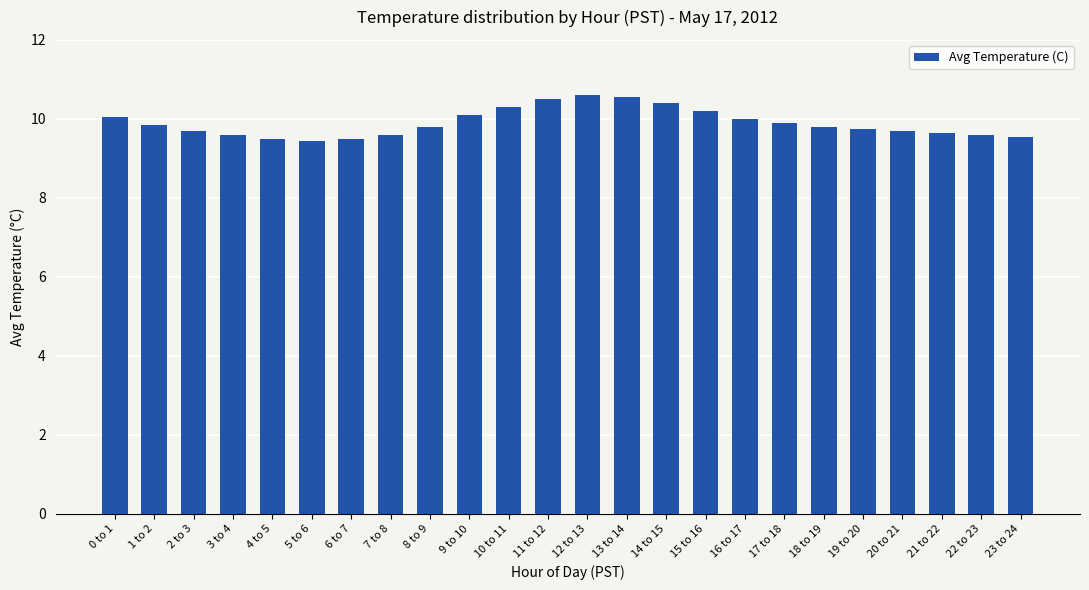

What is the sum of the values at 4 to 5 and 22 to 23?

19.1